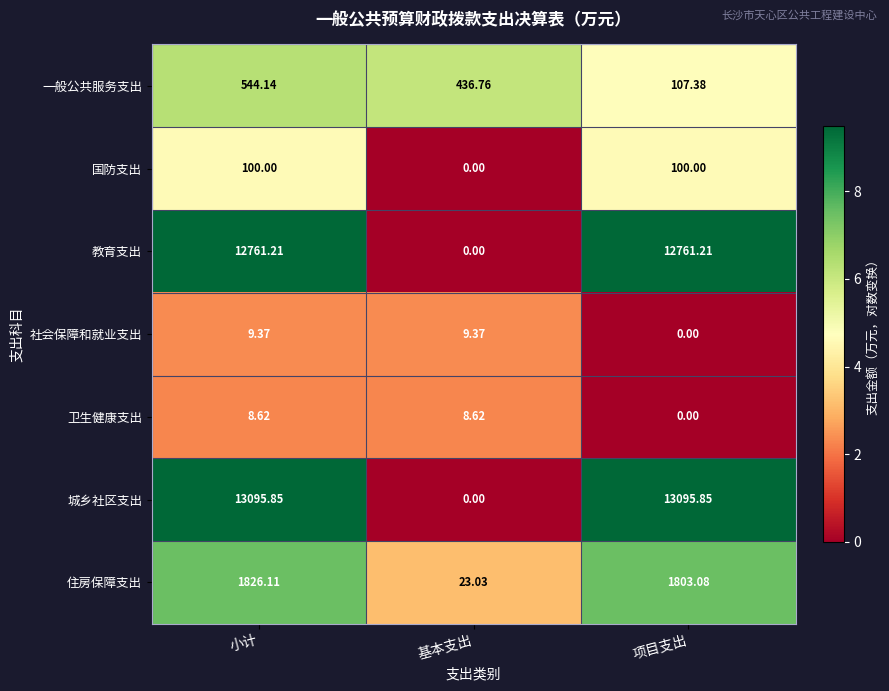

Which series changed the most between 小计 and 基本支出?

城乡社区支出